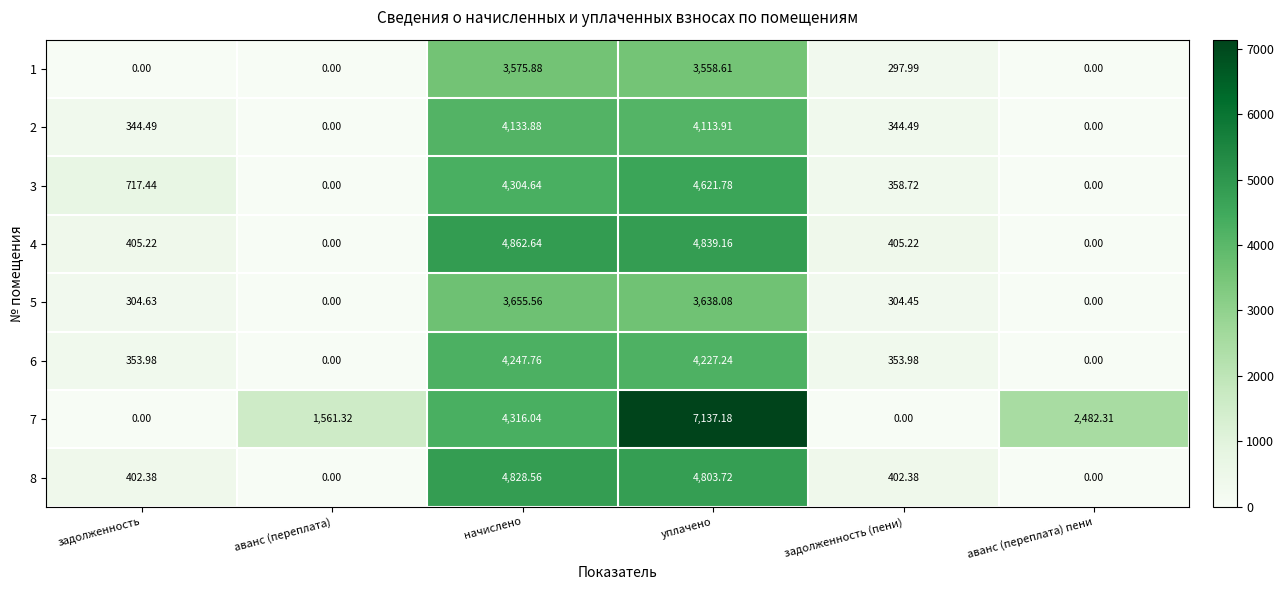

At which label is 1 closest to 1787?

задолженность (пени)